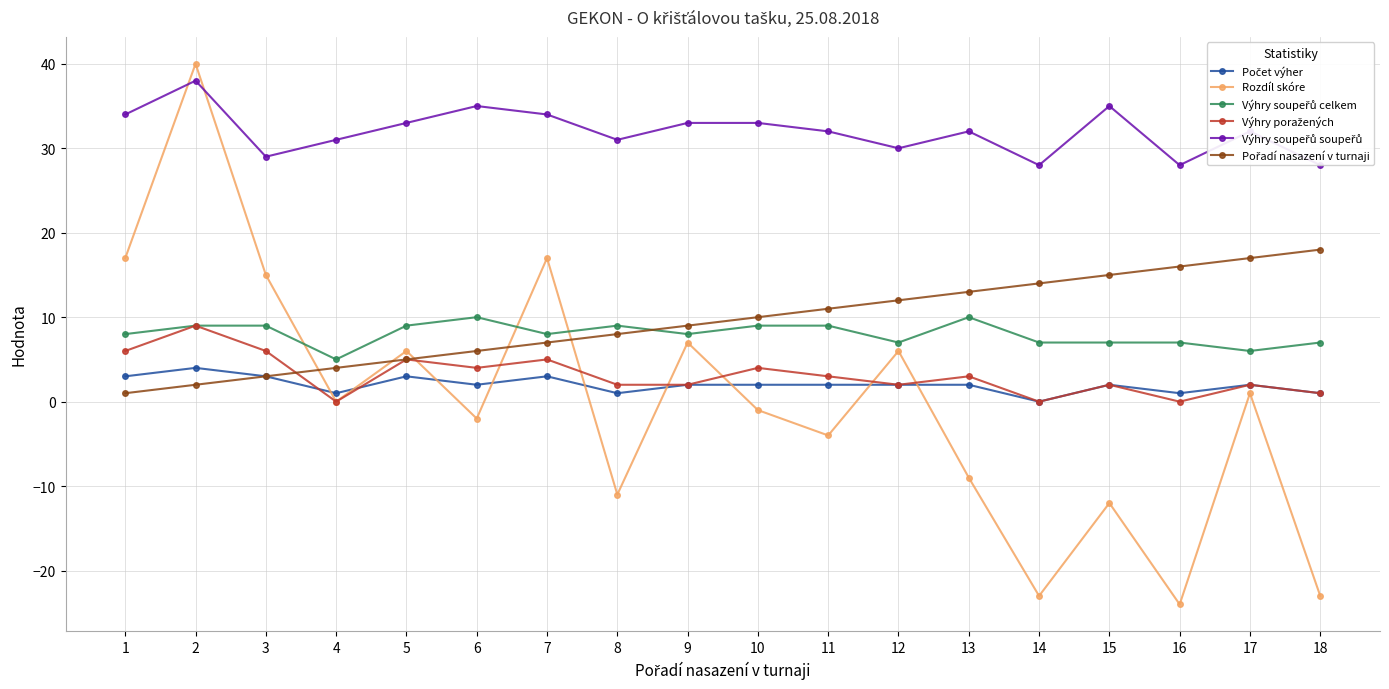

Rank the categories by Výhry soupeřů celkem value from highest to lowest.

6, 13, 2, 3, 5, 8, 10, 11, 1, 7, 9, 12, 14, 15, 16, 18, 17, 4